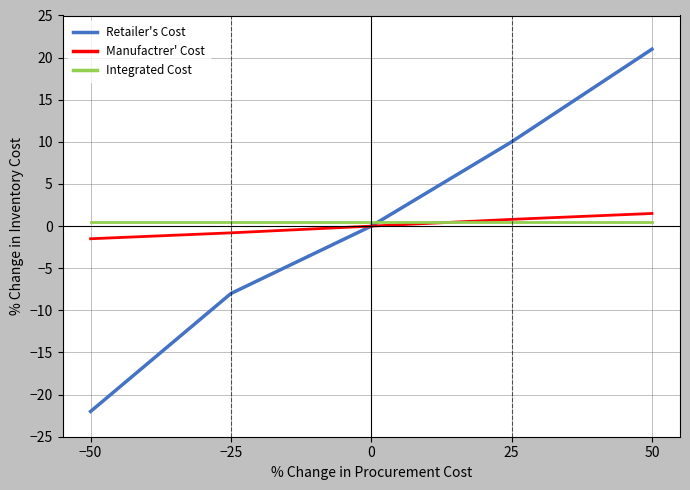

Count the number of categories in the chart.

5